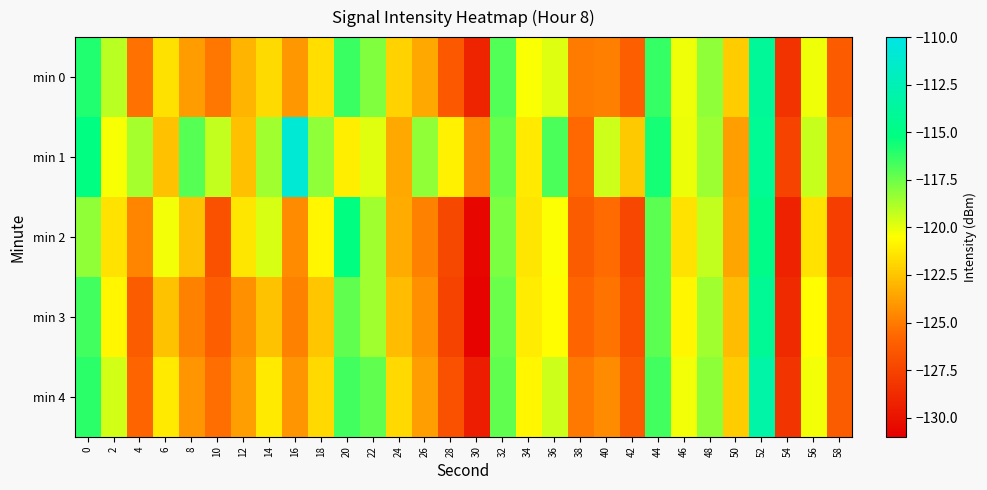

What is the total value across all series at 34?

-604.9